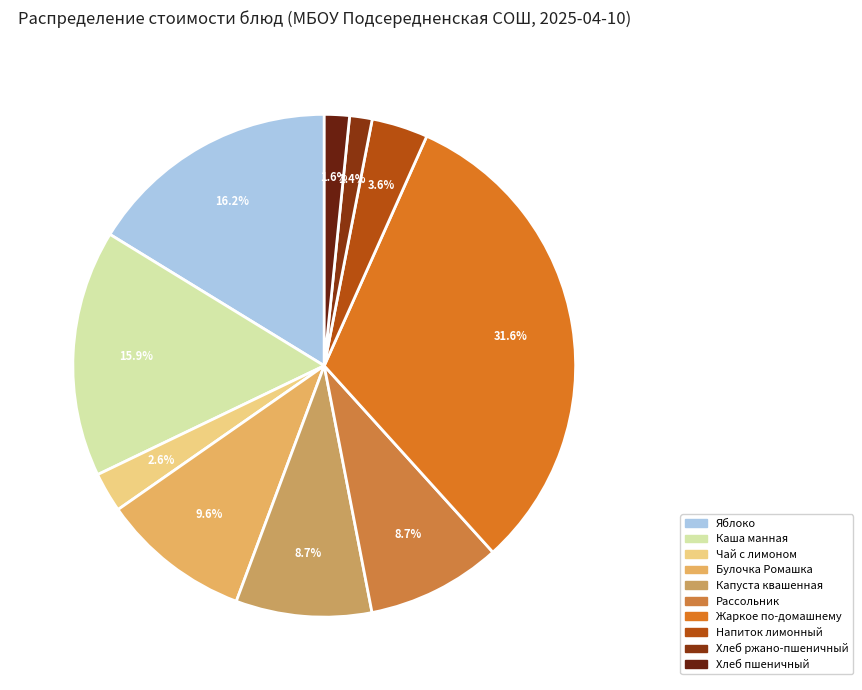

How many segments does this pie chart have?

10